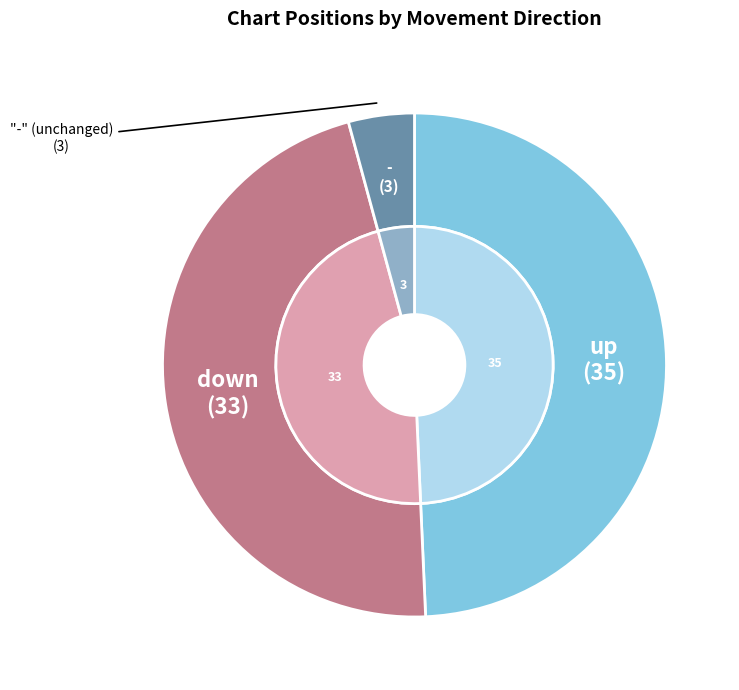

Approximately how many times larger is the value at up compared to -?

11.7